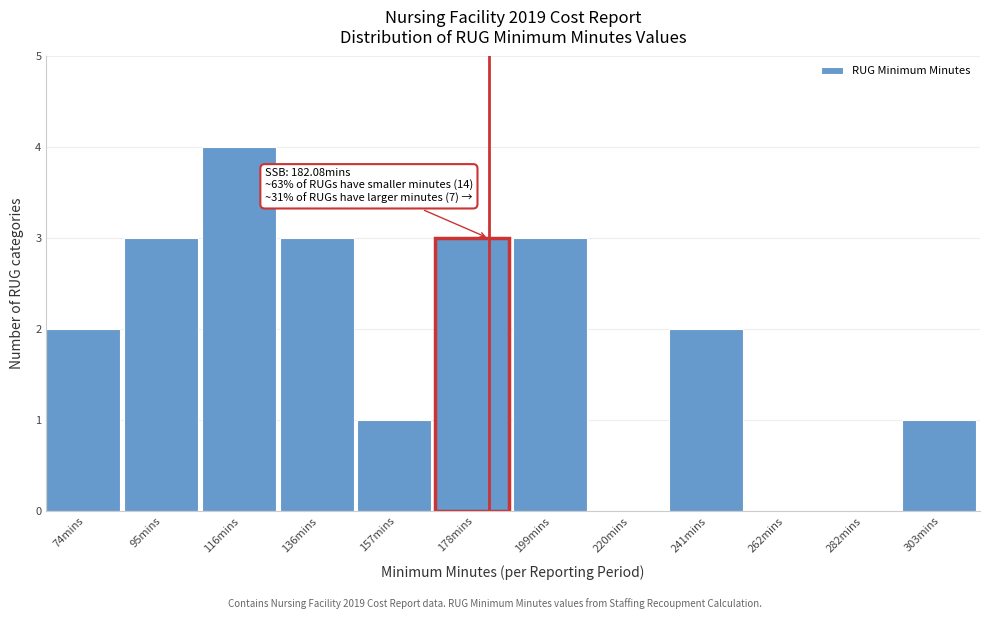

Over which range of the x-axis is the bar tallest?

105 to 125